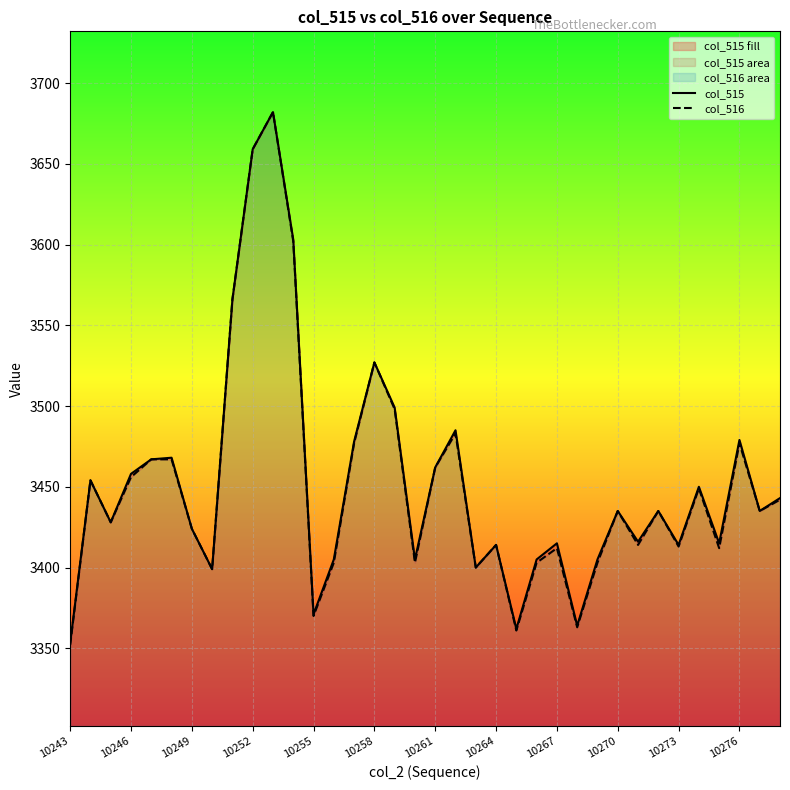

The value of col_516 at 17 is 3403. True or false?

True